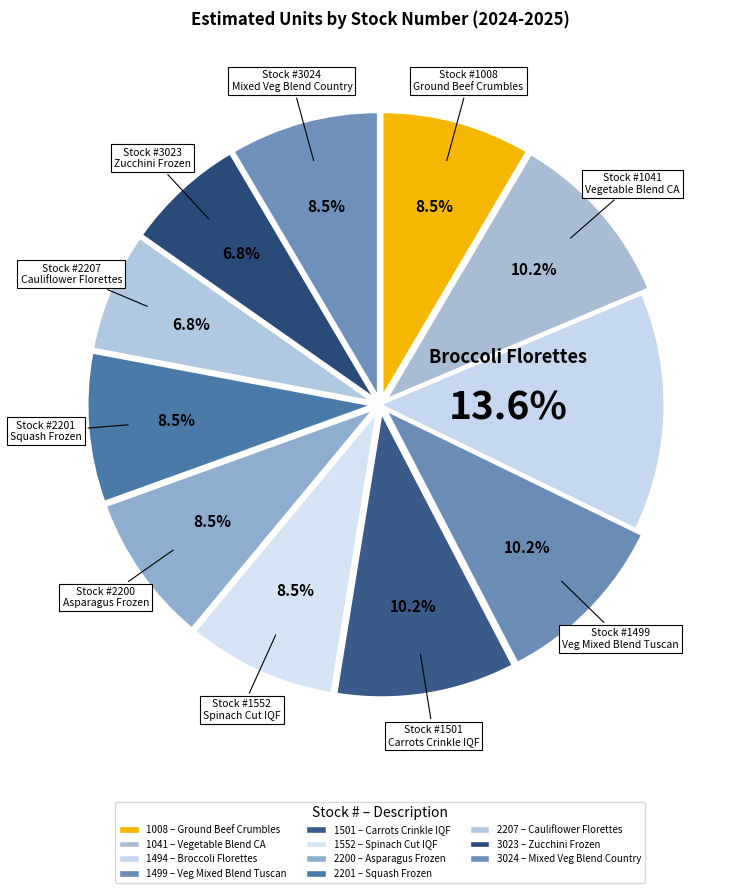

To the nearest percent, what is the difference between the 1008 and 1501 slice percentages?

2%